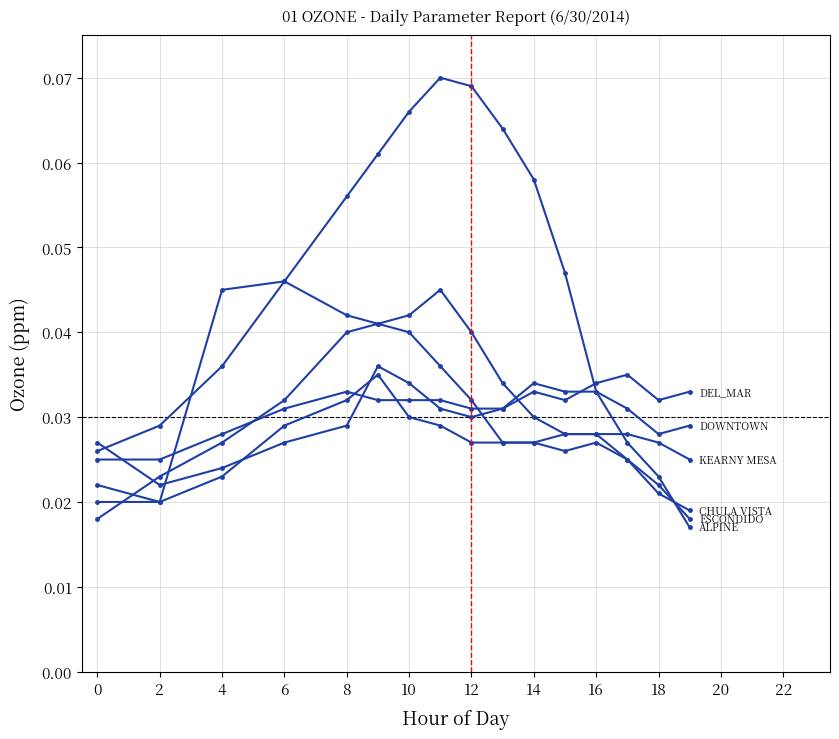

How many lines are shown in the chart?

6